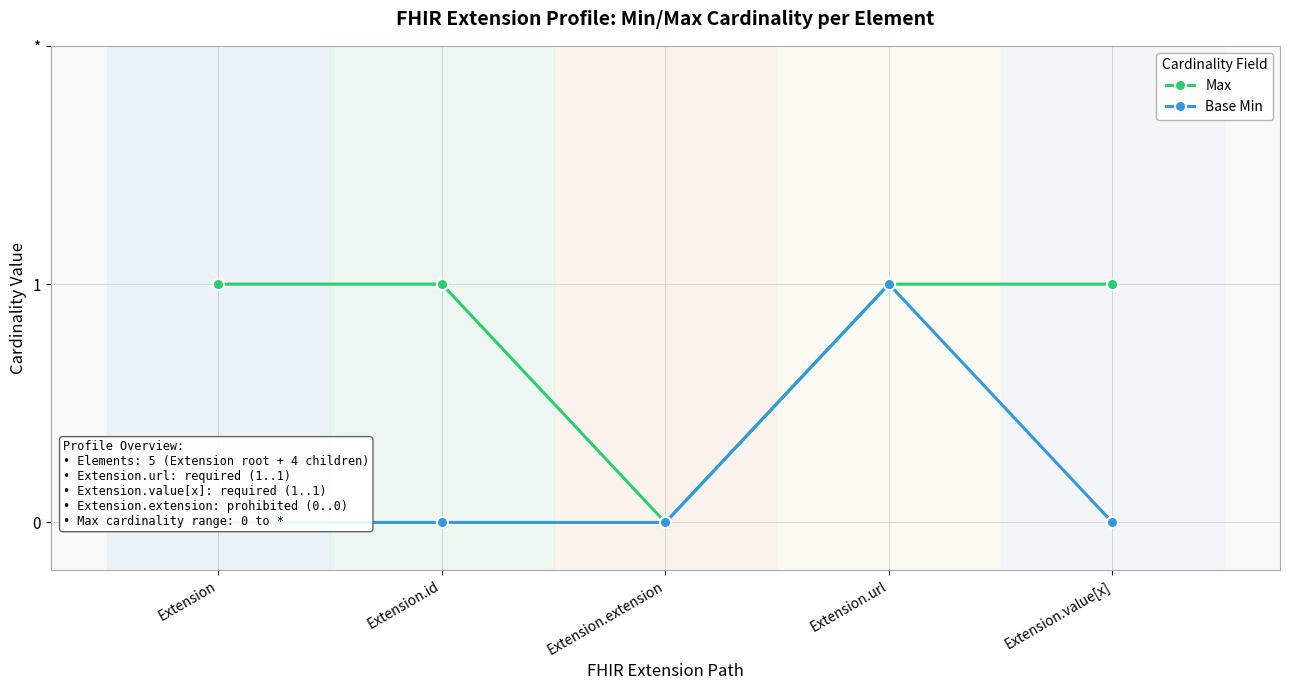

What position from the left is Extension.id?

2